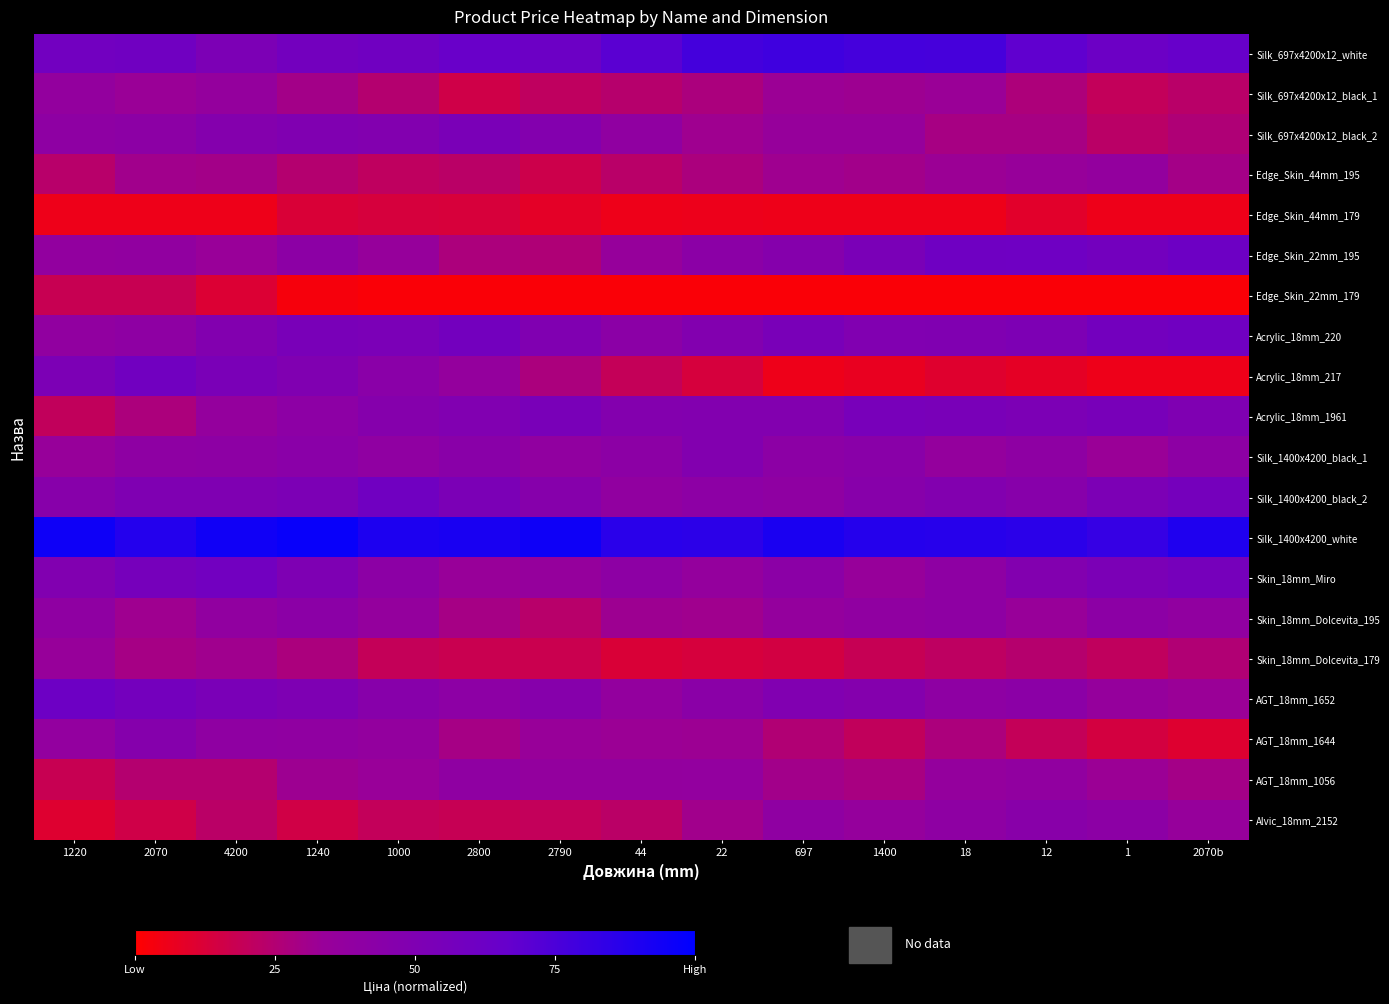

What is the difference between the highest and lowest values at 18?

0.9